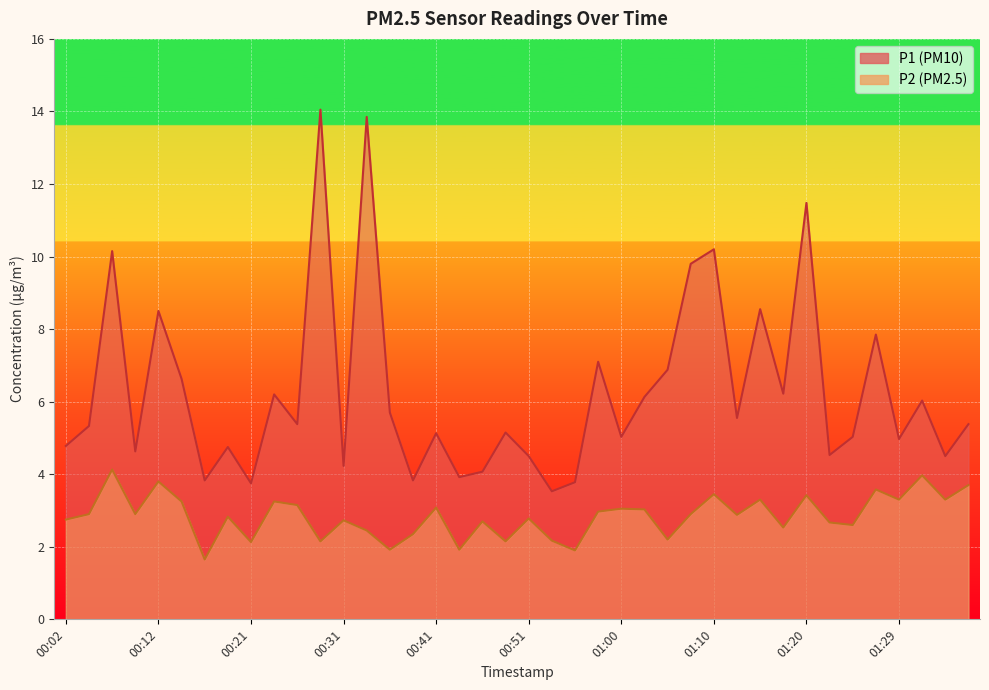

What are all the series names shown in the legend?

P1, P2